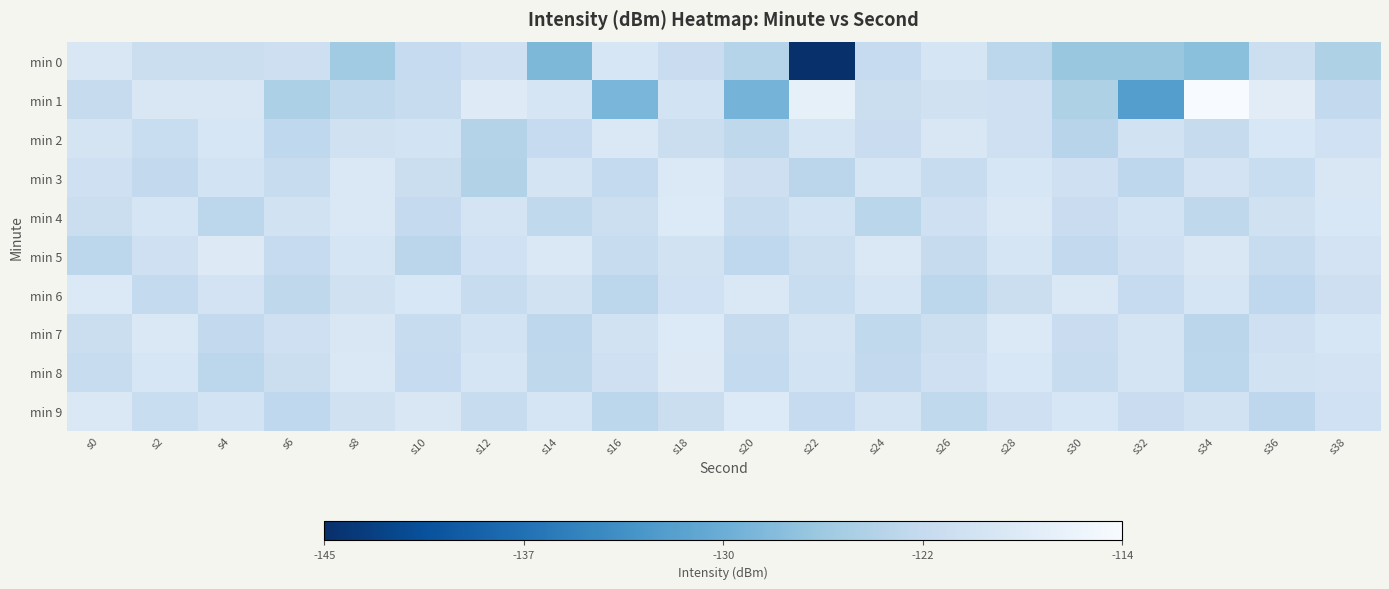

List the series in order of their peak value, lowest first.

min 0, min 2, min 3, min 6, min 4, min 7, min 9, min 5, min 8, min 1